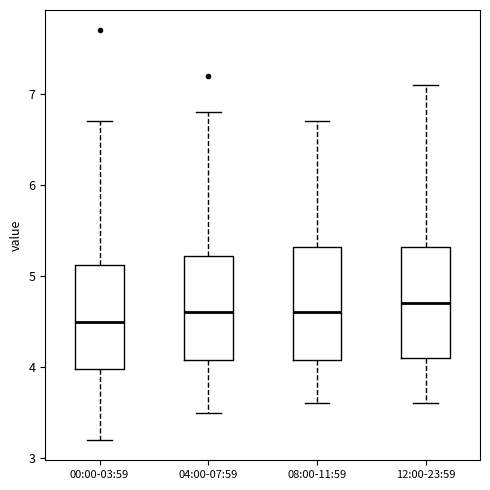

Reading left to right, read every box against the y-axis: the position of its median line, the range the box covers, and the ends of its whiskers. The values are not printed on the chart, so give them approximately, as read against the axis.

00:00-03:59: median 4.5, box 4.0 to 5.1, whiskers 3.2 to 6.7
04:00-07:59: median 4.6, box 4.1 to 5.2, whiskers 3.5 to 6.8
08:00-11:59: median 4.6, box 4.1 to 5.3, whiskers 3.6 to 6.7
12:00-23:59: median 4.7, box 4.1 to 5.3, whiskers 3.6 to 7.1